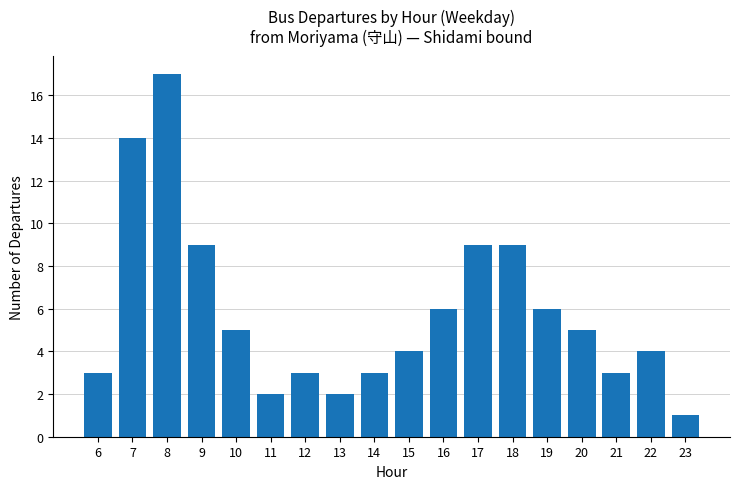

What is the difference between the values at 13 and 22?

2